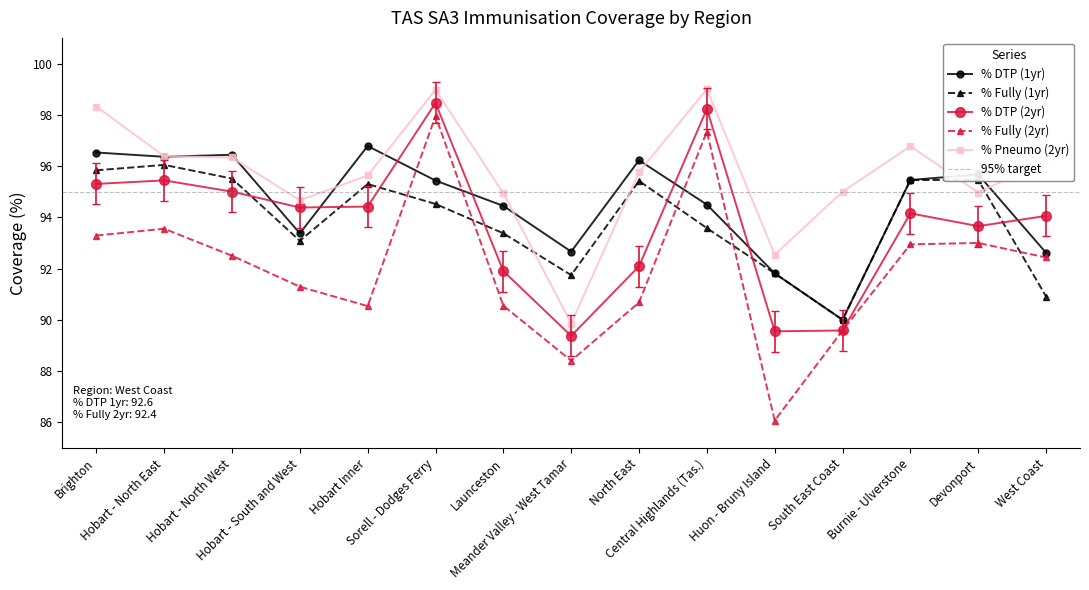

True or false: % DTP (1yr) and % Fully (1yr) intersect in this chart.

False